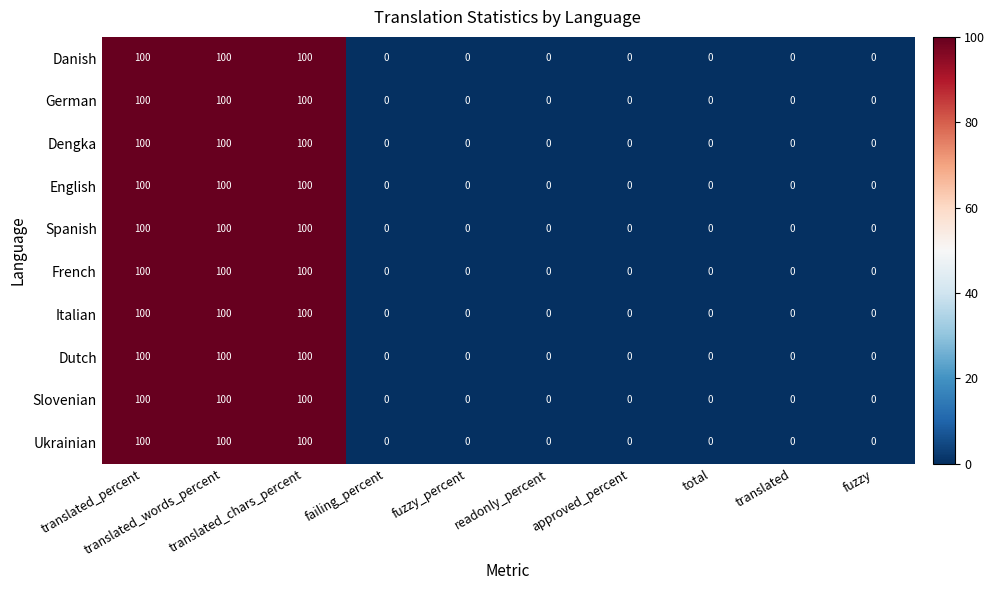

Count the Ukrainian values in the range 0 to 100.

10